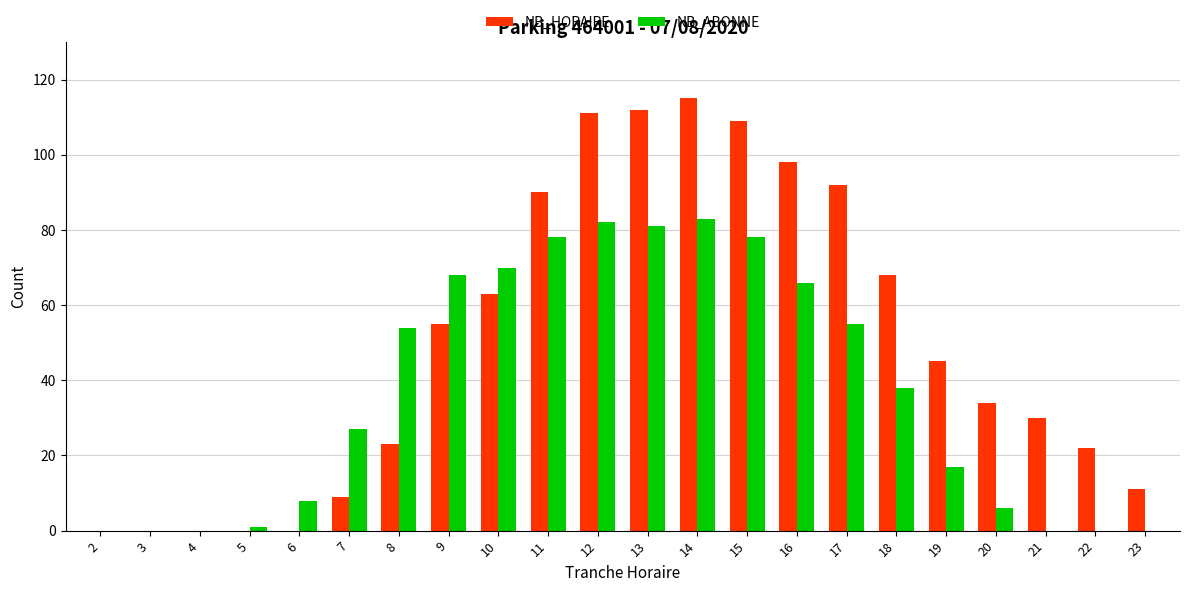

Which label corresponds to the largest value in the chart?

14